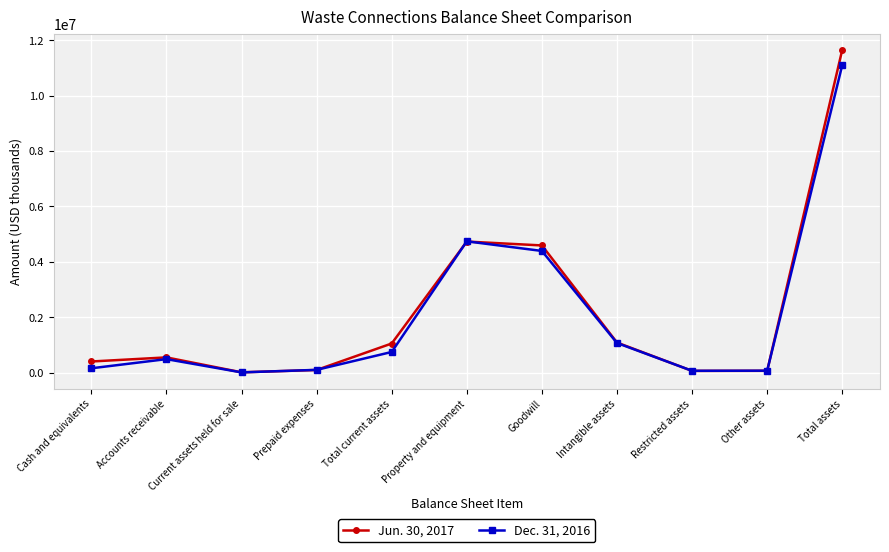

Count the number of categories in the chart.

11